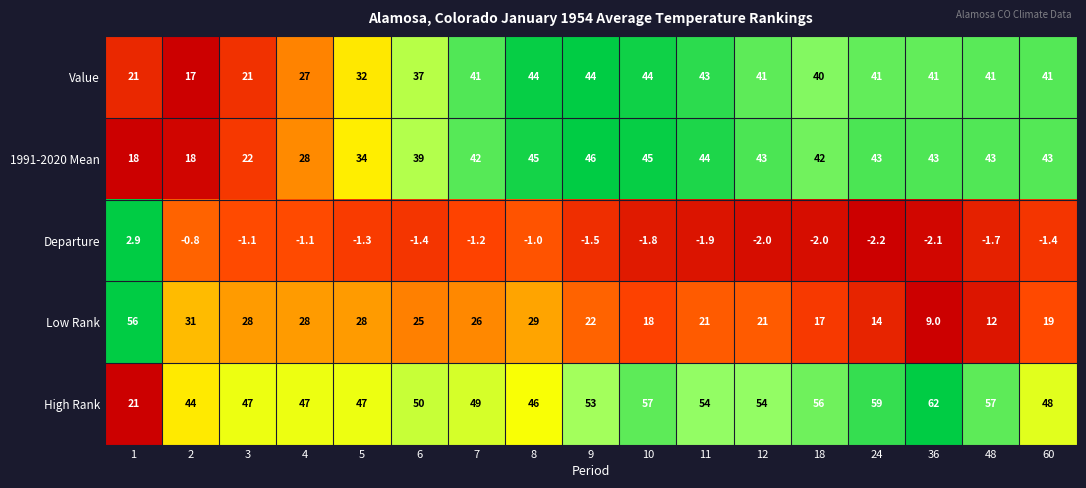

At which category does the chart reach its peak across all series?

36